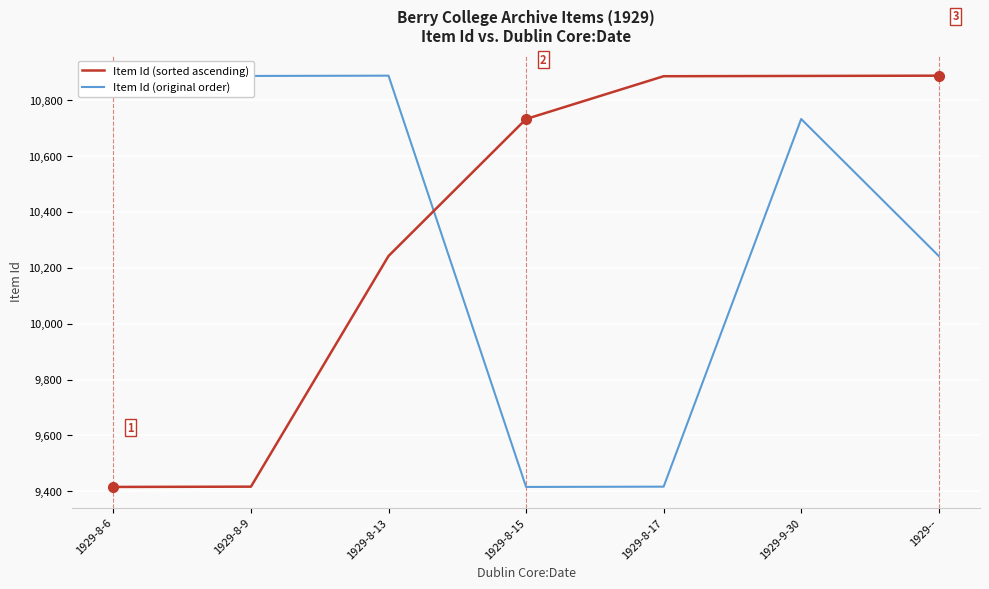

True or false: Item Id (sorted ascending) and Item Id (original order) cross at least once.

True